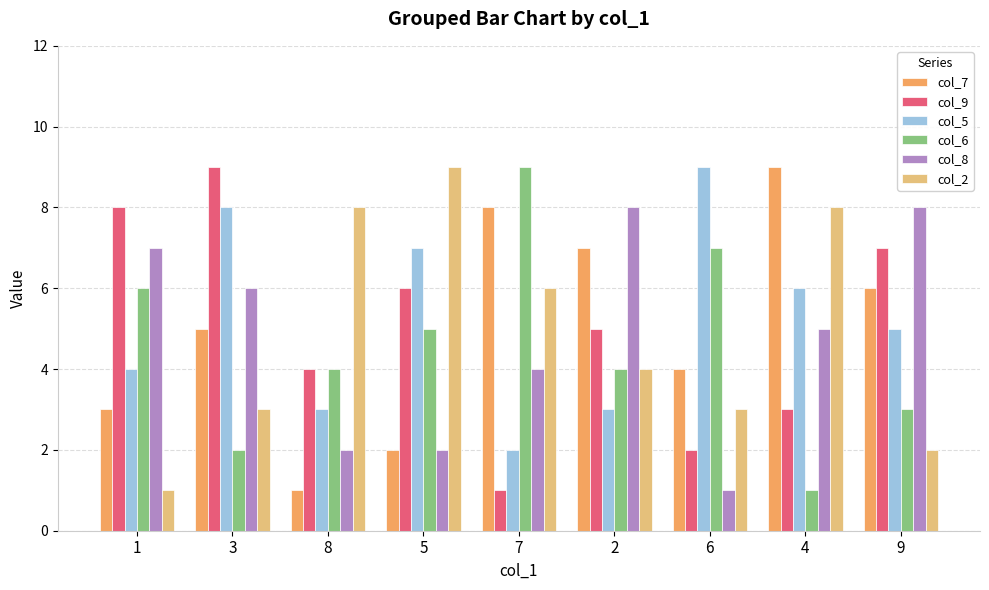

What is the difference between the highest and lowest values at 7?

8